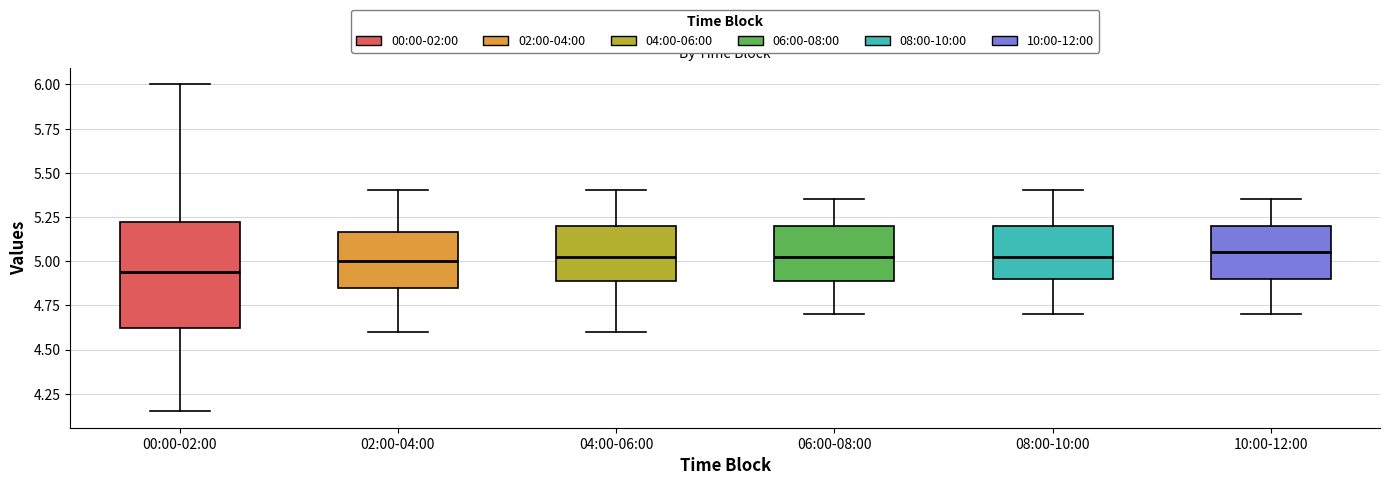

Where is the lower edge of the box for 08:00-10:00 on the y-axis? The values are not printed on the chart, so give them approximately, as read against the axis.

4.90